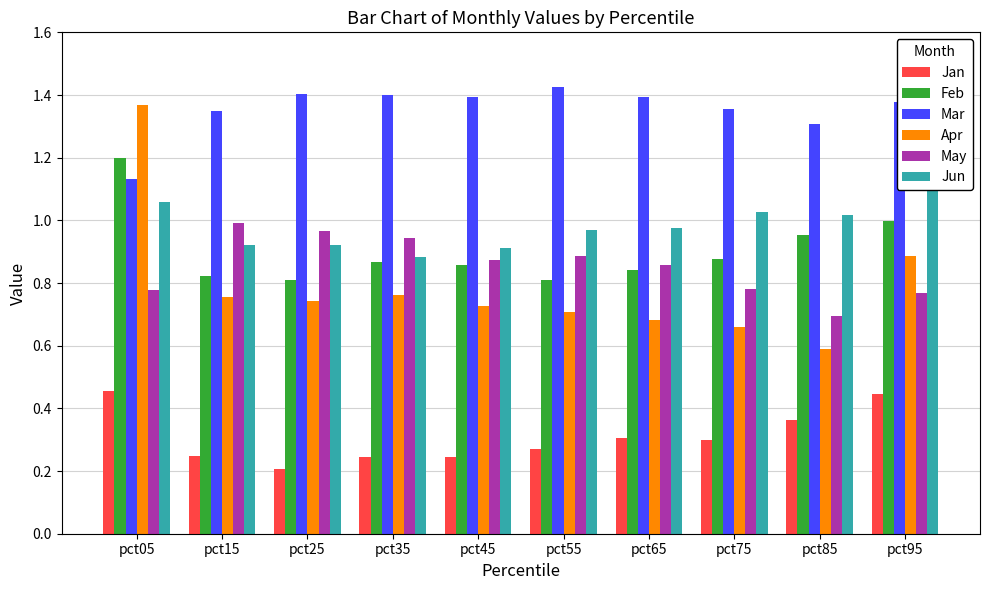

What is the minimum value shown in the chart?

0.2